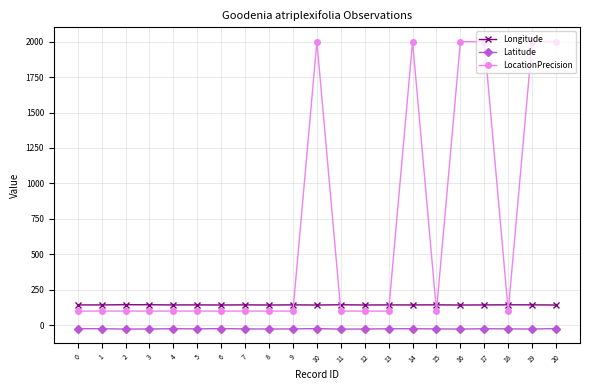

What is the maximum value shown in the chart?

2000.0